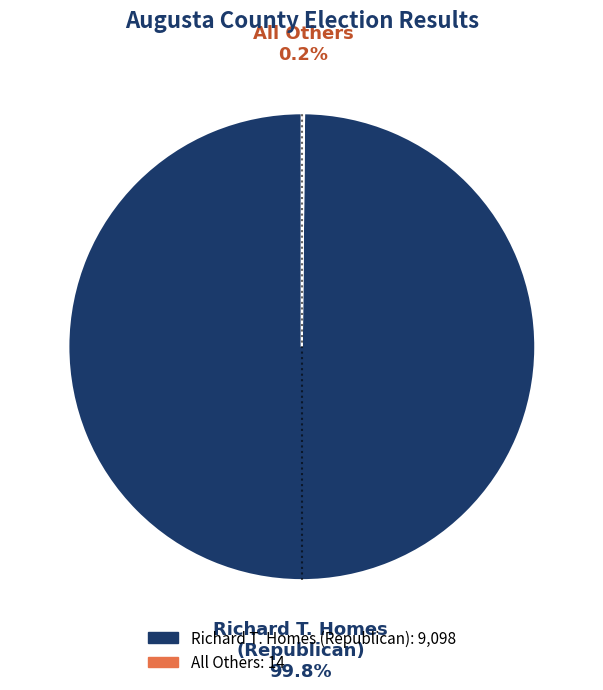

Does any single category account for the majority?

Yes